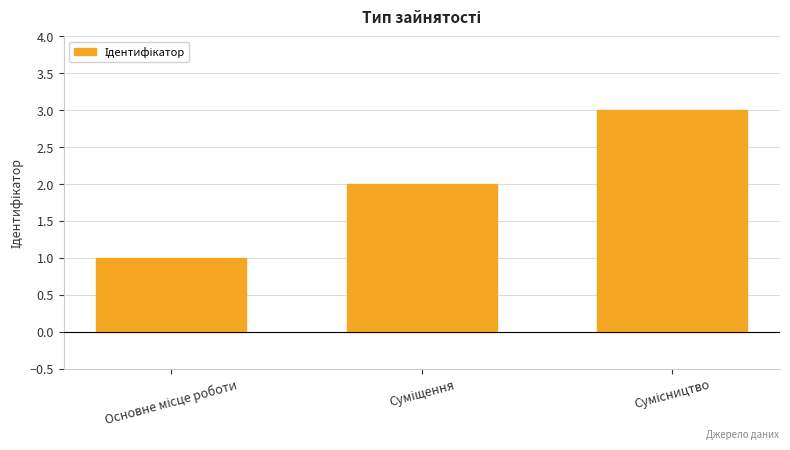

What is the maximum value shown in the chart?

3